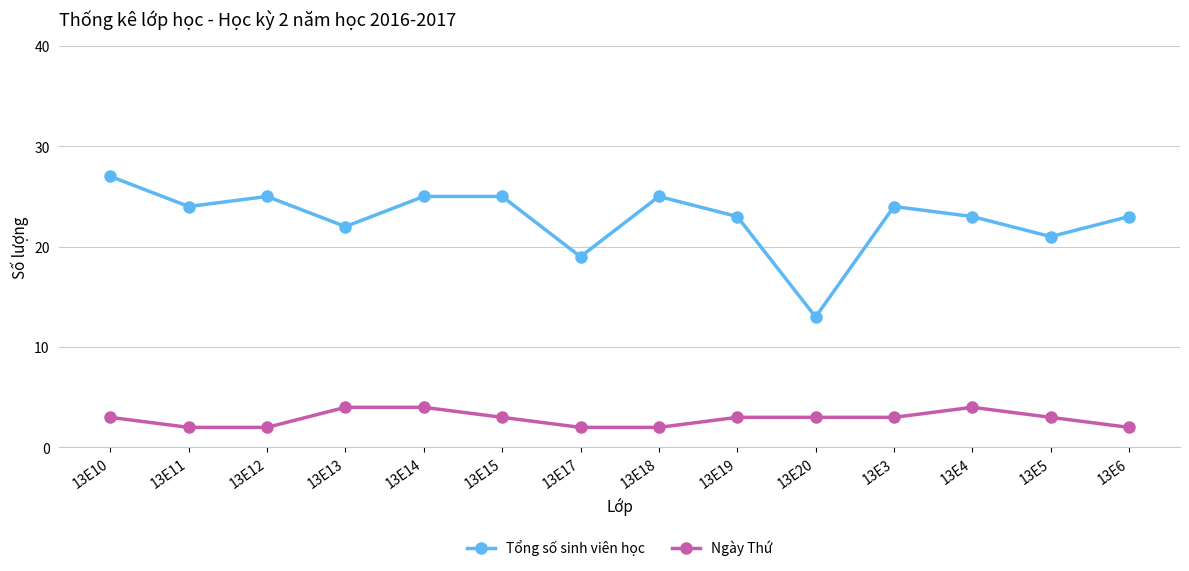

Rank the series at 13E13 from highest to lowest value.

Tổng số sinh viên học, Ngày Thứ